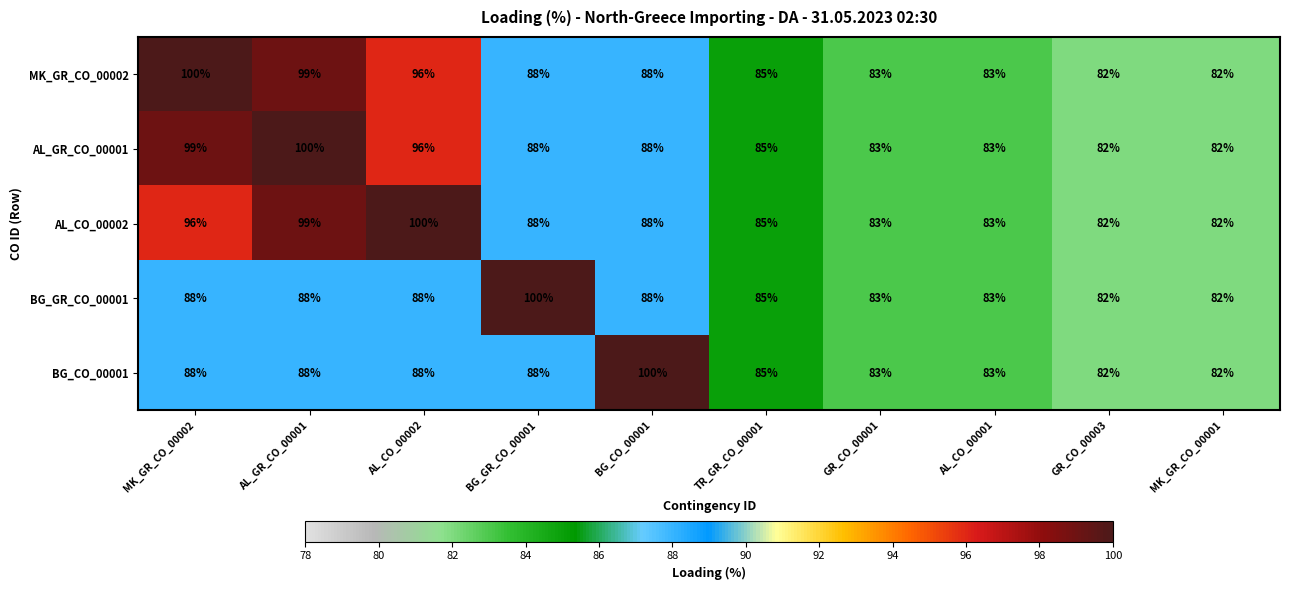

The MK_GR_CO_00002 series shows 54 at MK_GR_CO_00002. True or false?

False